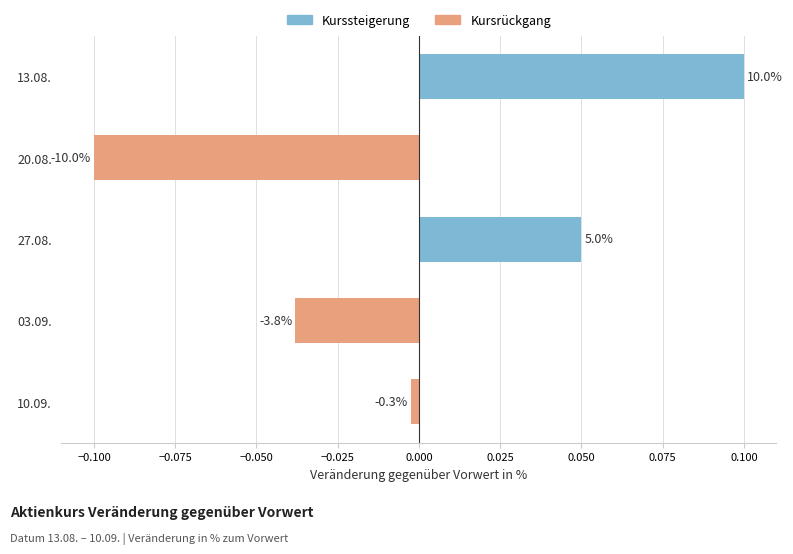

How many bars are there in total?

5